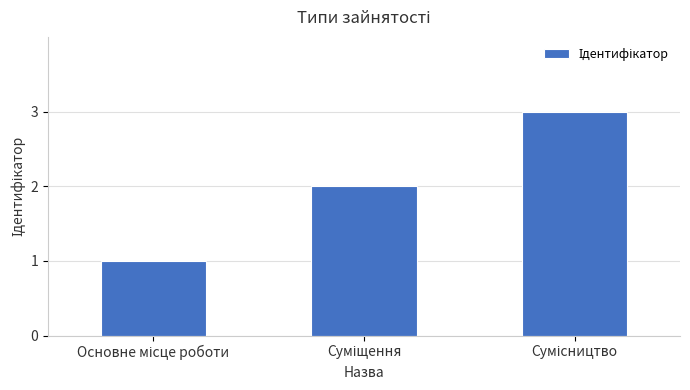

What is the greatest value displayed?

3